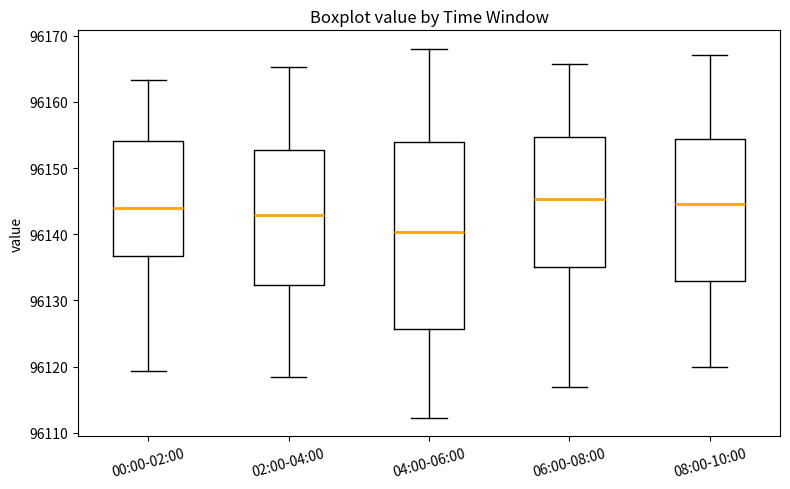

Where is the upper edge of the box for 00:00-02:00 on the y-axis? The values are not printed on the chart, so give them approximately, as read against the axis.

96154